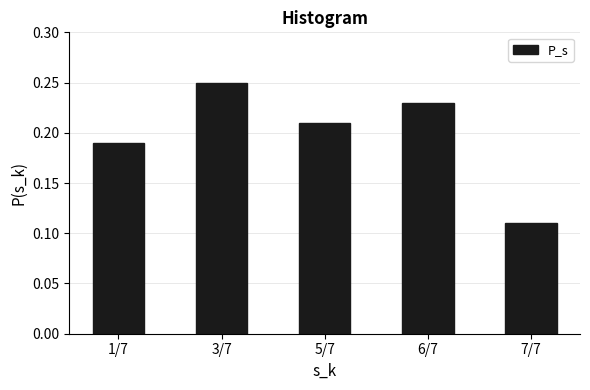

Which category has the highest value across all series?

3/7